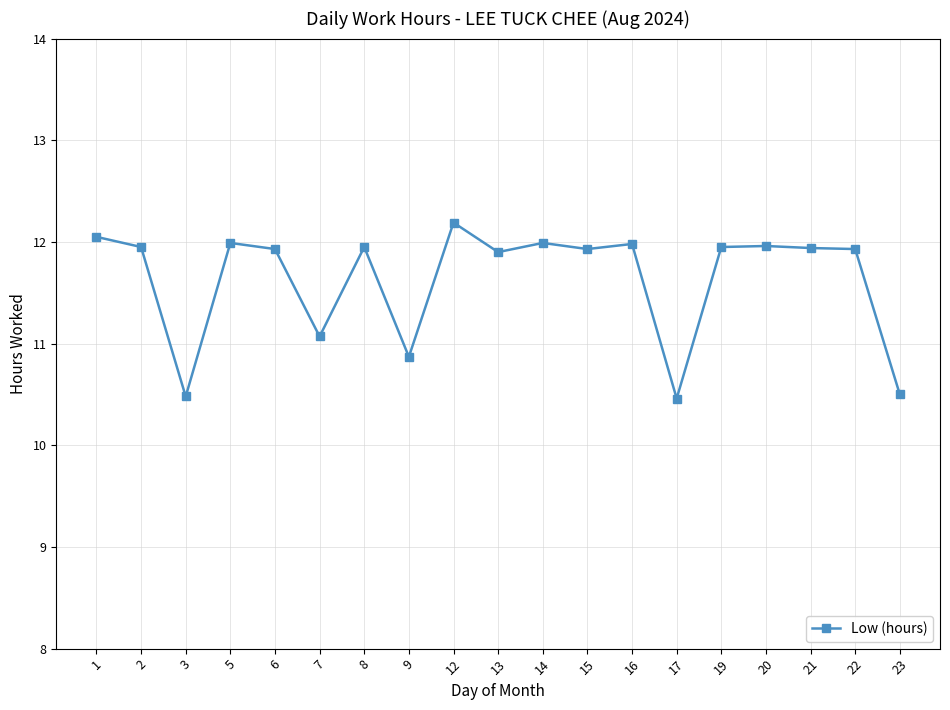

What is the greatest value displayed?

12.2